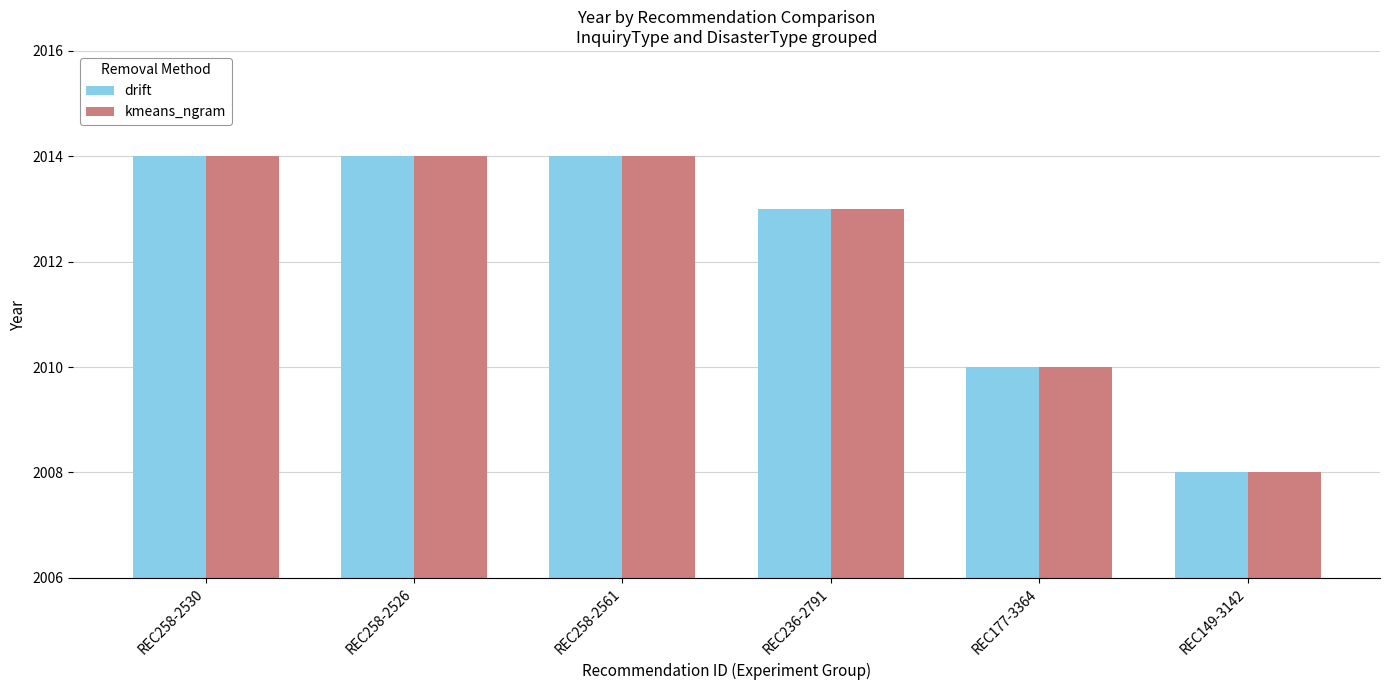

What is the maximum value shown in the chart?

2014